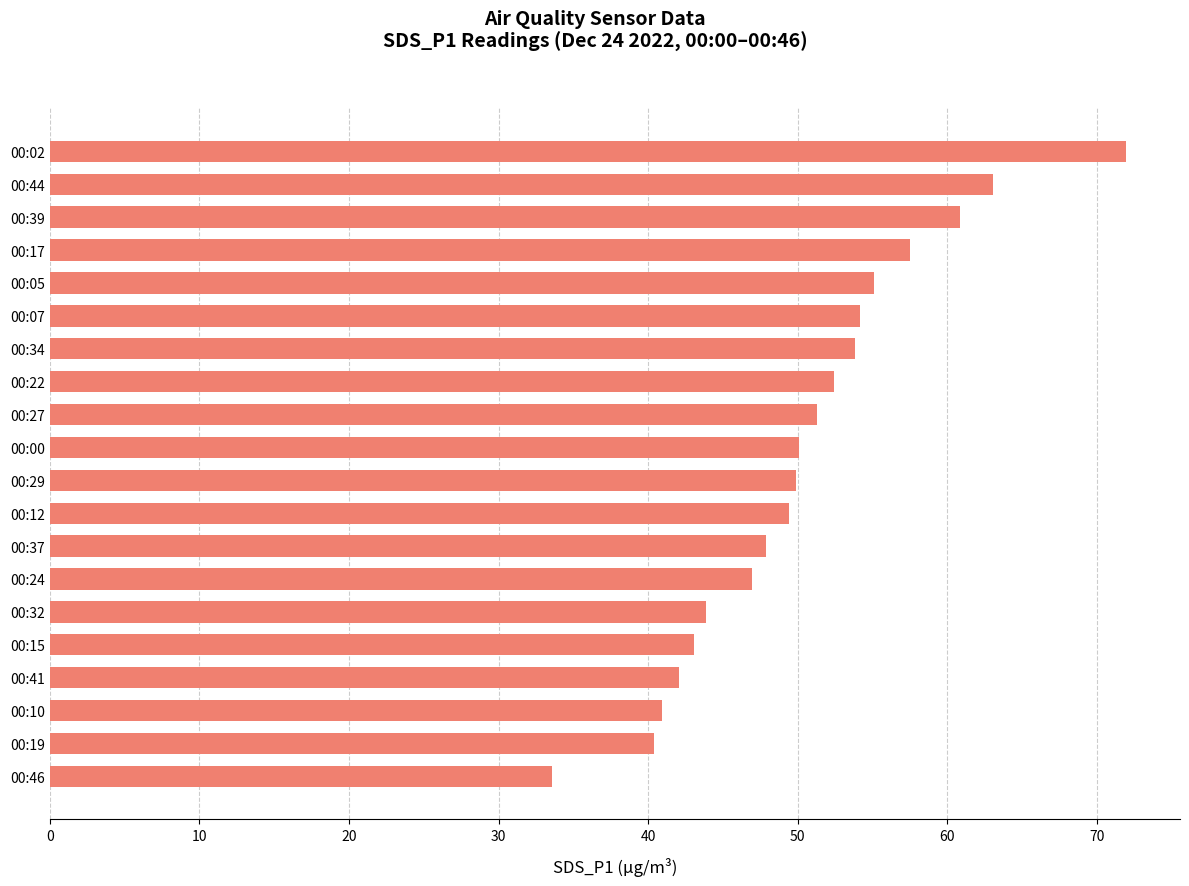

Count the number of data series in this chart.

1